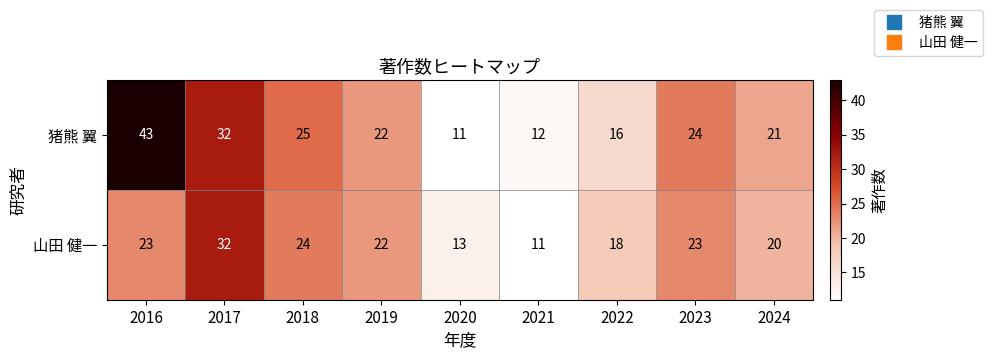

What is the minimum value for 山田 健一?

11